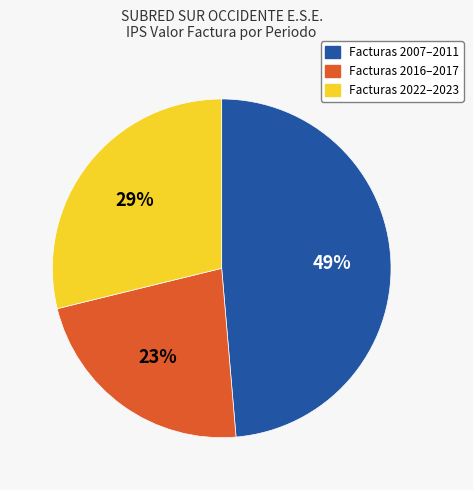

Count the number of slices in the pie.

3